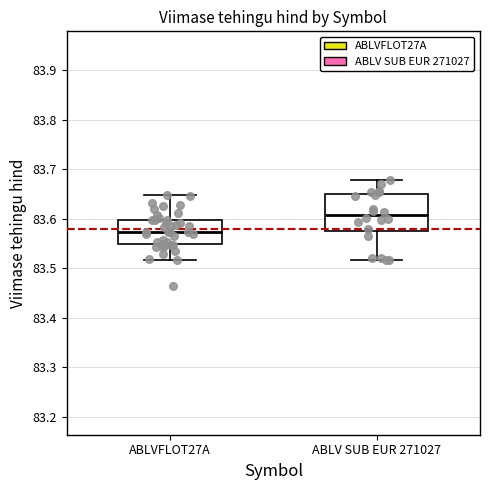

Which box is the tallest, from its lower edge to its upper edge?

ABLV SUB EUR 271027